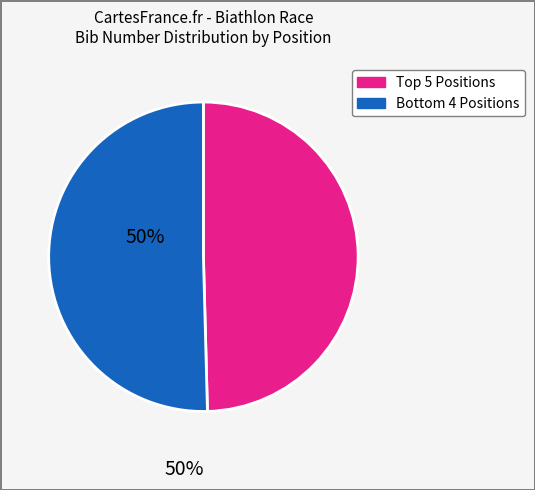

Is there any slice that represents more than half of the pie?

Yes